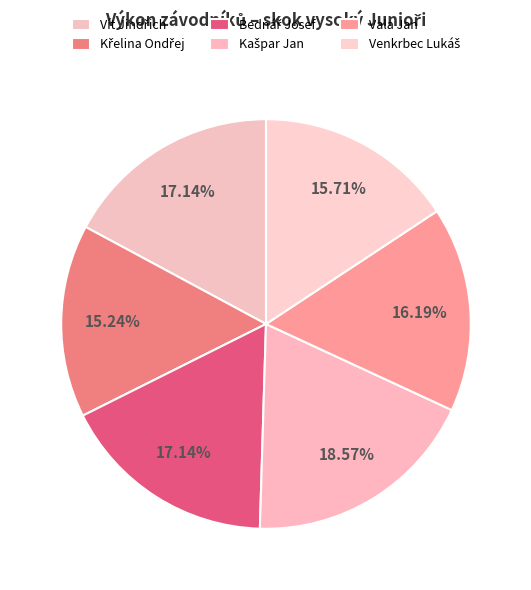

Is there a majority slice in this chart?

No